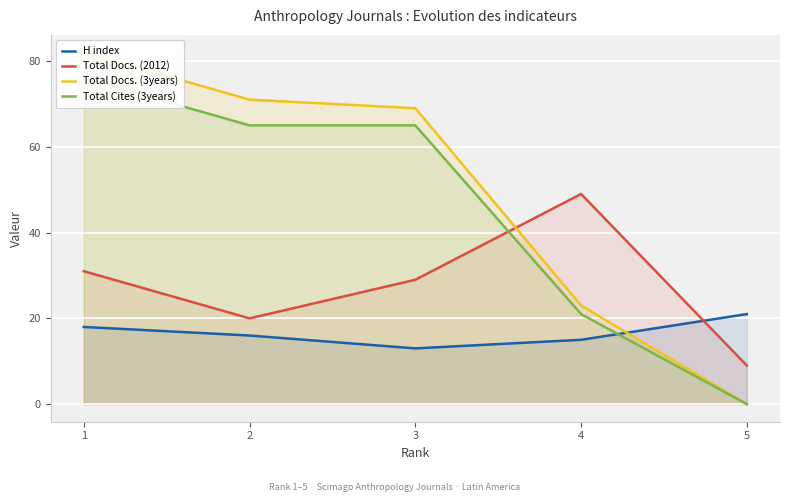

Rank the series at 2 from lowest to highest value.

H index, Total Docs. (2012), Total Cites (3years), Total Docs. (3years)